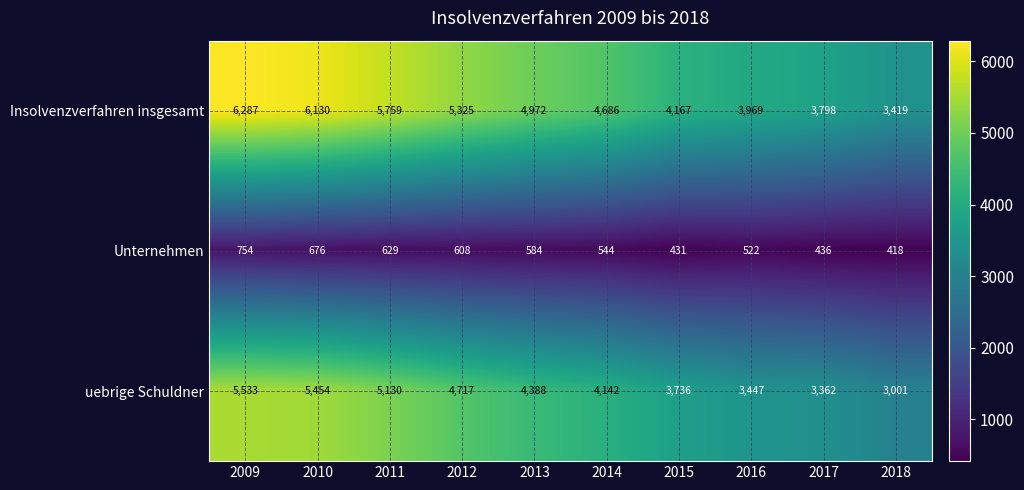

Which series has the widest spread of values?

Insolvenzverfahren insgesamt